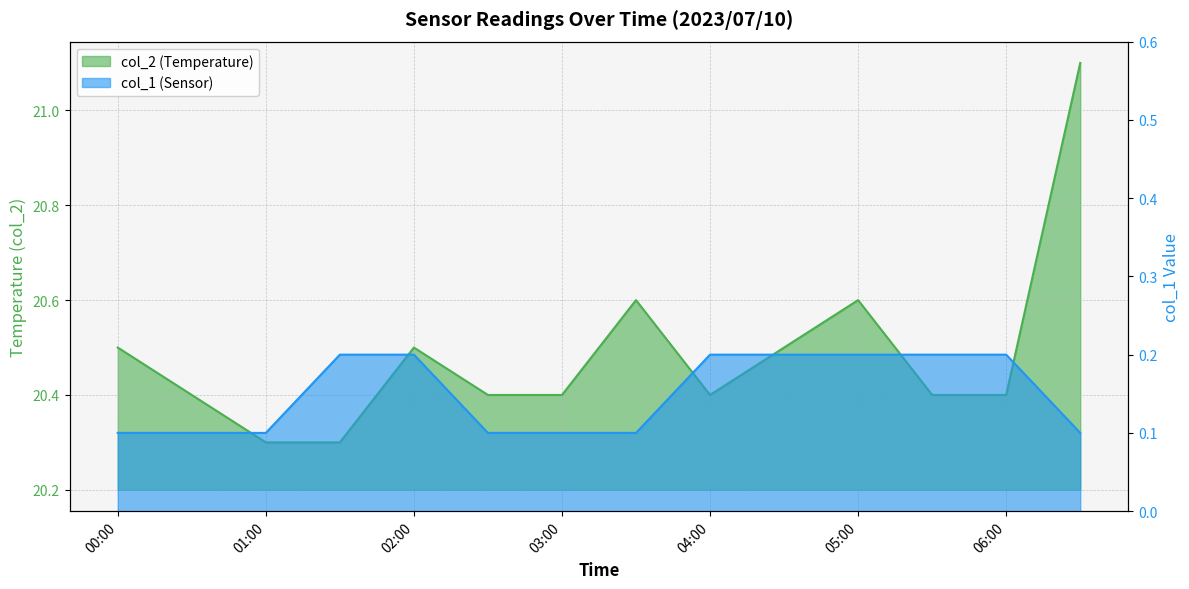

Read the col_2 value at 03:00.

20.4